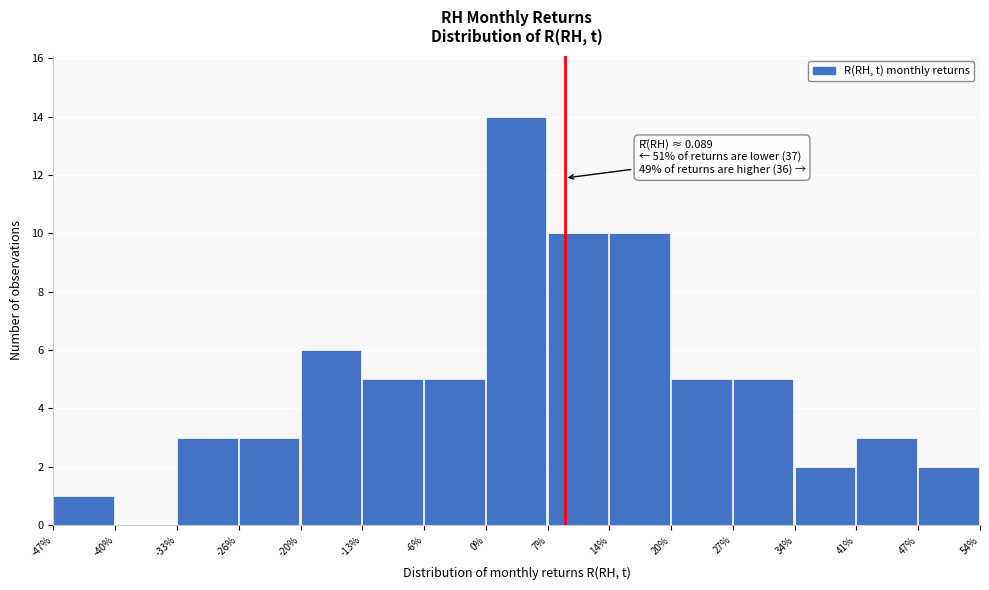

Reading left to right, extract all data points from this chart.

-47%=1	-40%=0	-33%=3	-26%=3	-20%=6	-13%=5	-6%=5	0%=14	7%=10	14%=10	20%=5	27%=5	34%=2	41%=3	47%=2